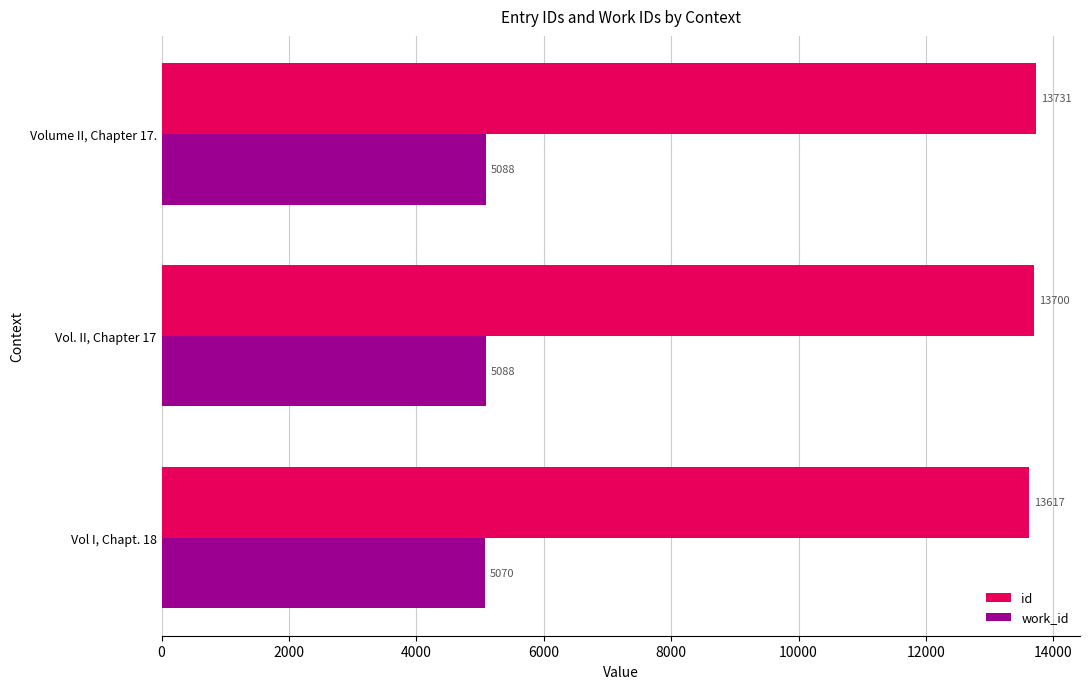

Which series has the largest range (max minus min)?

id